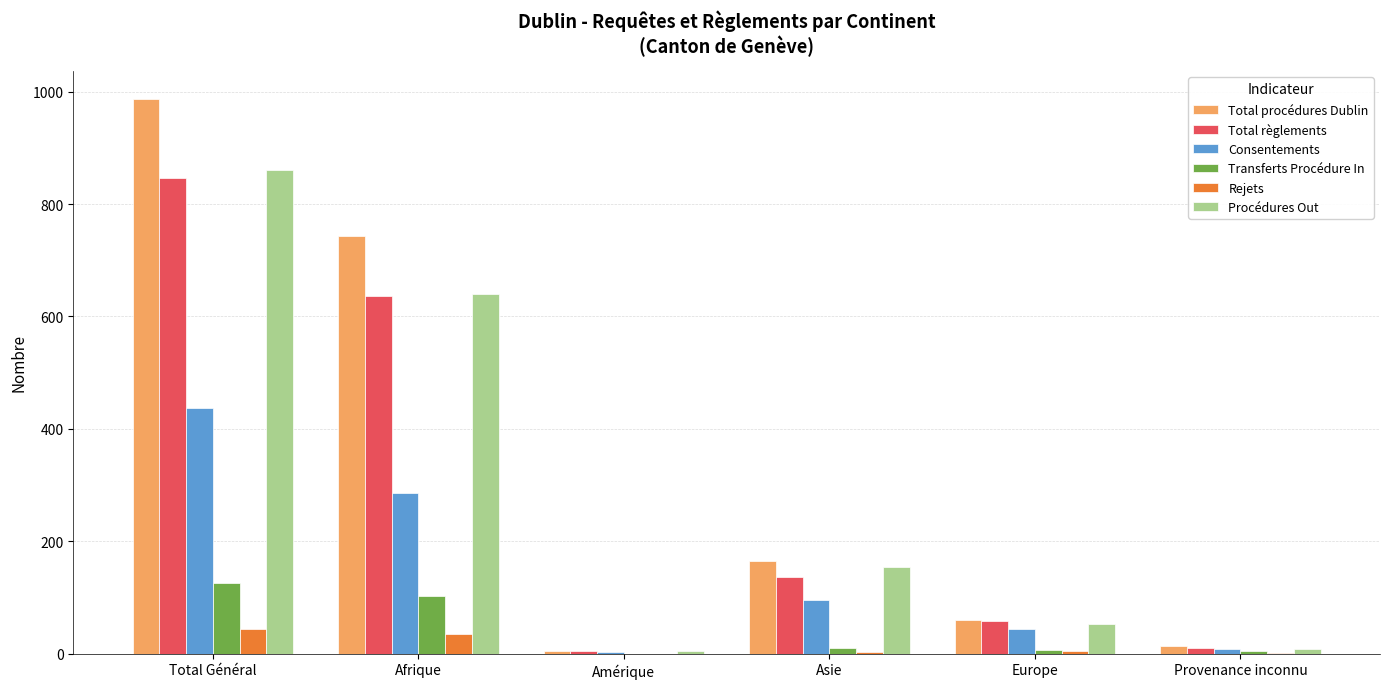

The value of Total procédures Dublin at Europe is 24. True or false?

False